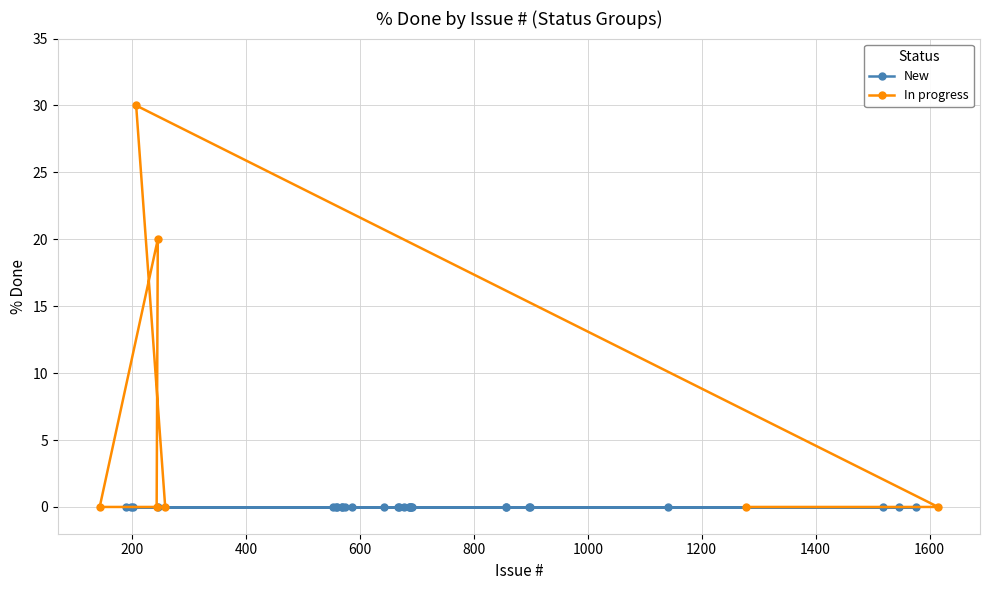

Between 1200 and 800, which is larger?

800